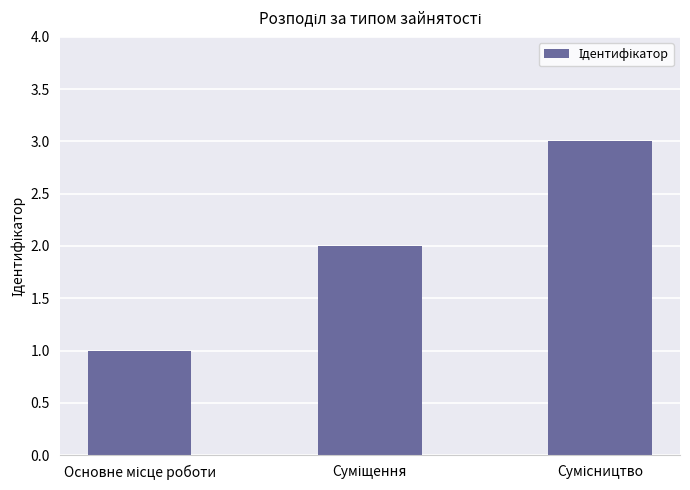

Are the bars grouped side by side (vs. stacked)?

No